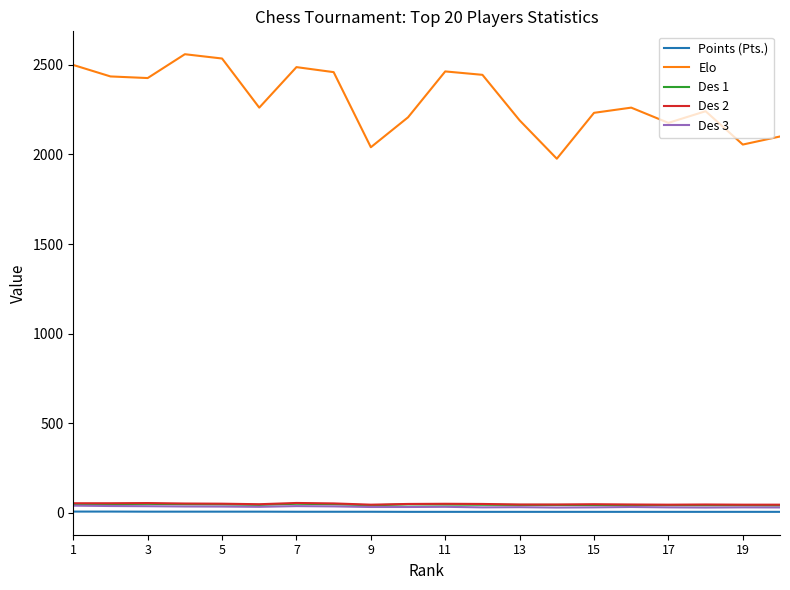

What is the greatest value displayed?

2559.0